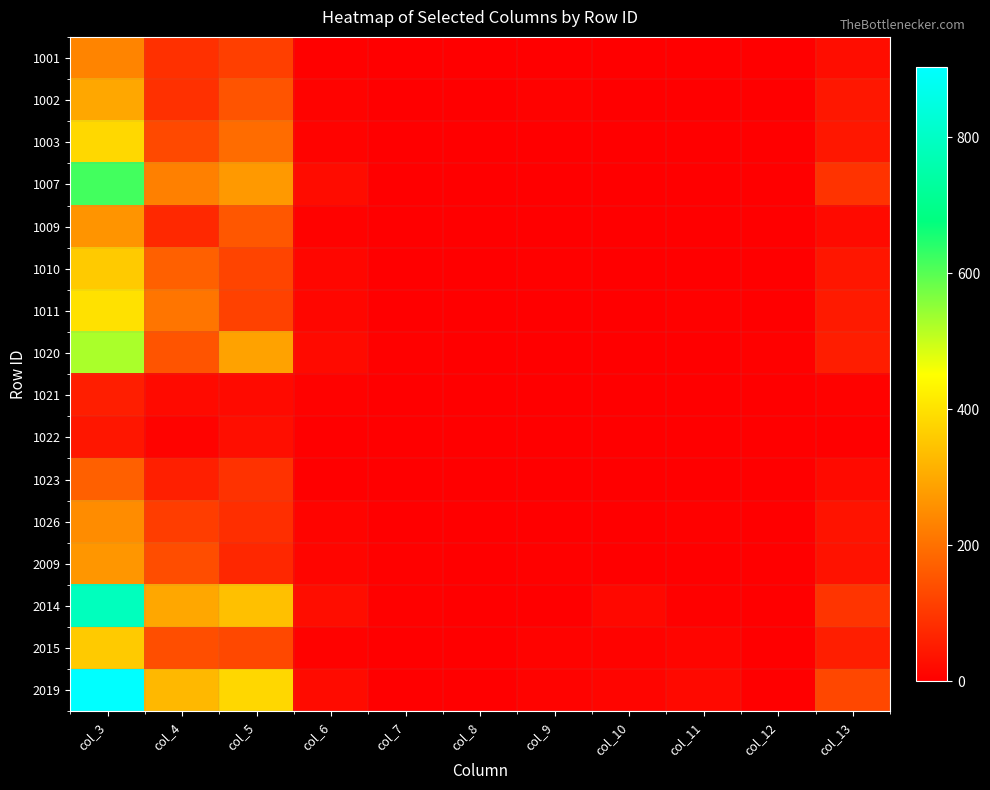

Reading left to right, what are all the values shown in this chart?

1001: col_3=236	col_4=87	col_5=113	col_6=4	col_7=0	col_8=0	col_9=3	col_10=0	col_11=1	col_12=2	col_13=26
1002: col_3=297	col_4=87	col_5=151	col_6=8	col_7=1	col_8=0	col_9=7	col_10=0	col_11=0	col_12=0	col_13=43
1003: col_3=383	col_4=132	col_5=194	col_6=8	col_7=1	col_8=0	col_9=3	col_10=0	col_11=1	col_12=0	col_13=44
1007: col_3=619	col_4=228	col_5=272	col_6=23	col_7=0	col_8=0	col_9=2	col_10=1	col_11=0	col_12=1	col_13=92
1009: col_3=263	col_4=73	col_5=156	col_6=6	col_7=1	col_8=0	col_9=3	col_10=0	col_11=3	col_12=0	col_13=21
1010: col_3=359	col_4=172	col_5=123	col_6=14	col_7=1	col_8=0	col_9=4	col_10=2	col_11=1	col_12=0	col_13=42
1011: col_3=399	col_4=209	col_5=118	col_6=14	col_7=1	col_8=0	col_9=2	col_10=2	col_11=4	col_12=0	col_13=49
1020: col_3=526	col_4=151	col_5=288	col_6=21	col_7=4	col_8=0	col_9=3	col_10=0	col_11=1	col_12=4	col_13=54
1021: col_3=56	col_4=21	col_5=21	col_6=6	col_7=0	col_8=0	col_9=1	col_10=0	col_11=0	col_12=0	col_13=7
1022: col_3=41	col_4=8	col_5=28	col_6=2	col_7=0	col_8=0	col_9=0	col_10=0	col_11=1	col_12=0	col_13=2
1023: col_3=172	col_4=57	col_5=91	col_6=0	col_7=0	col_8=0	col_9=3	col_10=0	col_11=0	col_12=0	col_13=21
1026: col_3=250	col_4=111	col_5=84	col_6=10	col_7=1	col_8=0	col_9=3	col_10=0	col_11=4	col_12=1	col_13=36
2009: col_3=267	col_4=139	col_5=71	col_6=11	col_7=4	col_8=0	col_9=5	col_10=0	col_11=2	col_12=1	col_13=34
2014: col_3=786	col_4=297	col_5=341	col_6=26	col_7=4	col_8=0	col_9=2	col_10=17	col_11=5	col_12=0	col_13=94
2015: col_3=359	col_4=141	col_5=129	col_6=6	col_7=0	col_8=0	col_9=8	col_10=8	col_11=11	col_12=0	col_13=56
2019: col_3=903	col_4=328	col_5=382	col_6=22	col_7=3	col_8=0	col_9=8	col_10=11	col_11=19	col_12=3	col_13=127